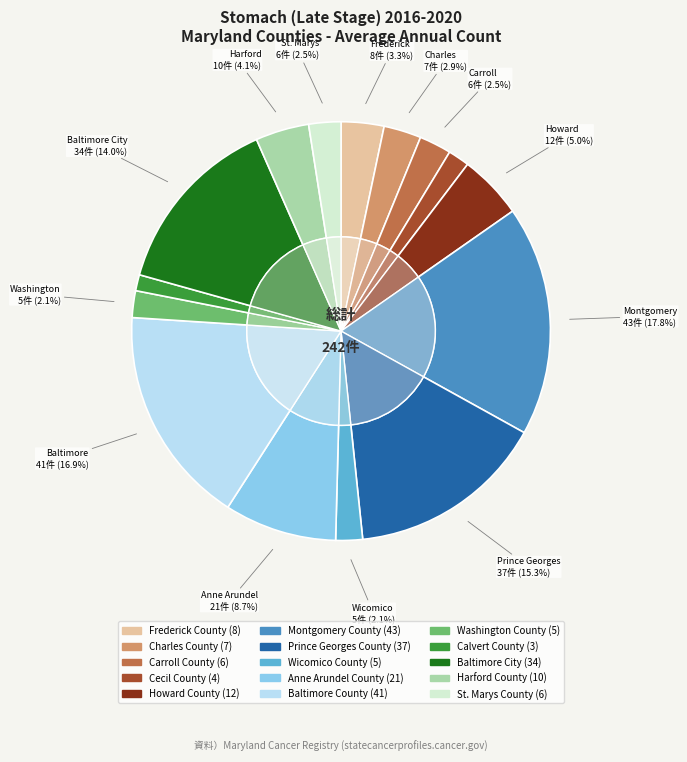

How many segments does this pie chart have?

15